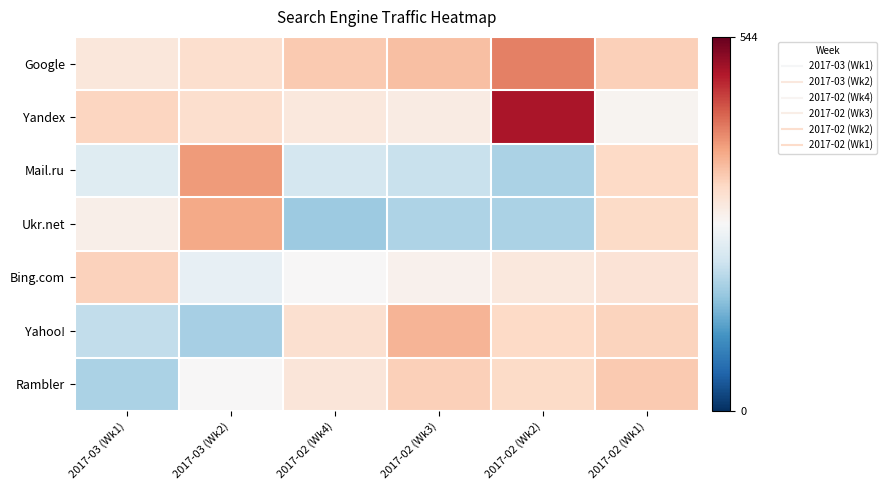

Which has a higher value, 2017-02 (Wk1) or 2017-02 (Wk4)?

2017-02 (Wk4)